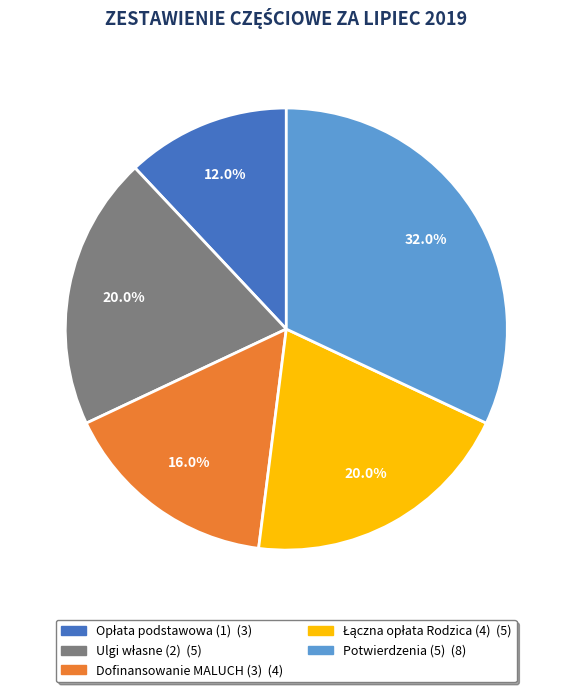

Does any single category account for the majority?

No